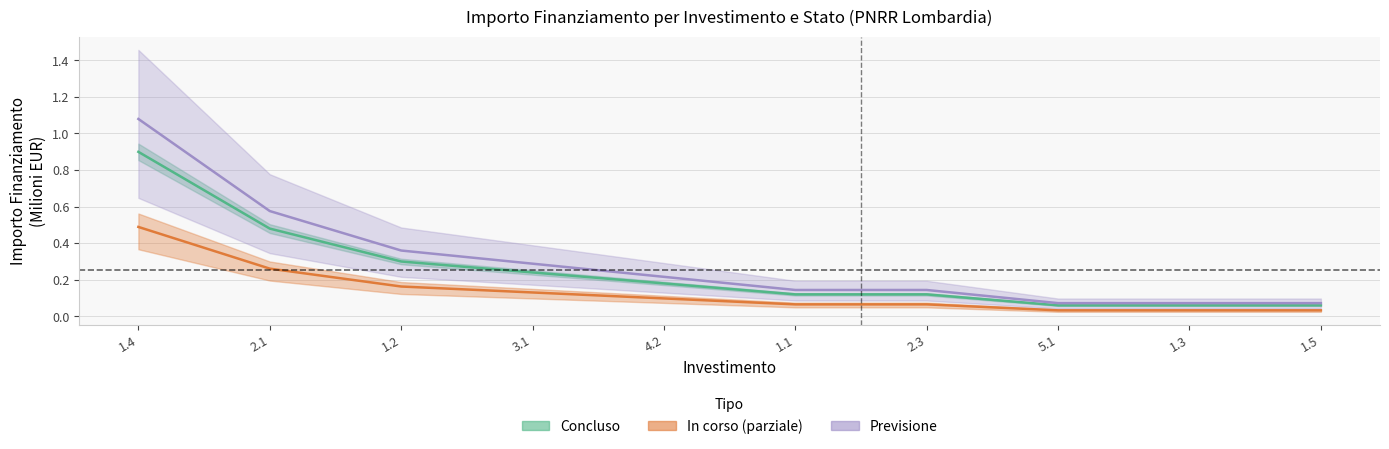

Reading right to left, what are all the values shown in this chart?

Concluso: 0.1	0.1	0.1	0.1	0.1	0.2	0.2	0.3	0.5	0.9
In corso (parziale): 0.0	0.0	0.0	0.1	0.1	0.1	0.1	0.2	0.3	0.5
Previsione: 0.1	0.1	0.1	0.1	0.1	0.2	0.3	0.4	0.6	1.1